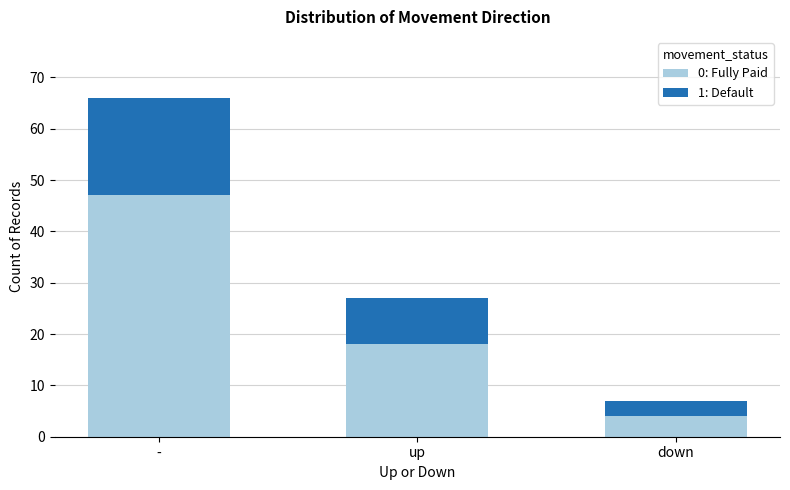

How many bars are there in total?

3